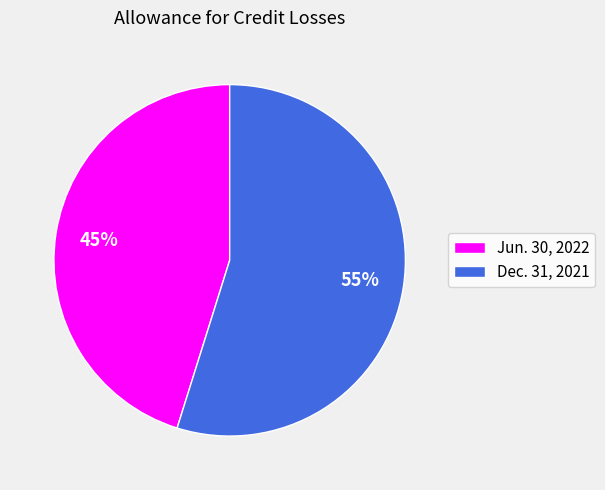

Which slice represents more than half of the pie?

Dec. 31, 2021